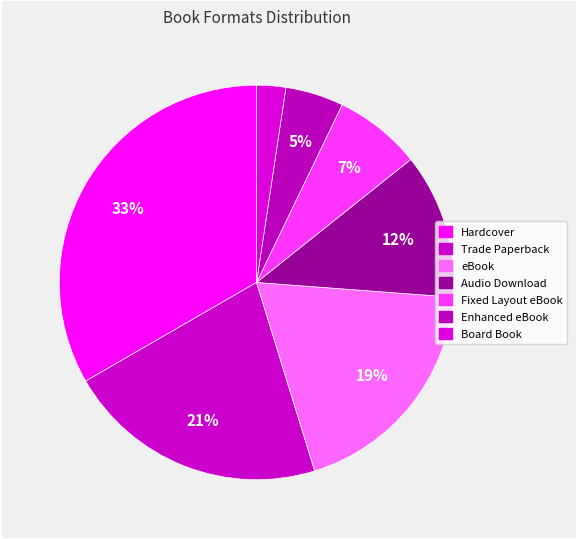

What percentage is the Enhanced eBook slice, to the nearest percent?

5%